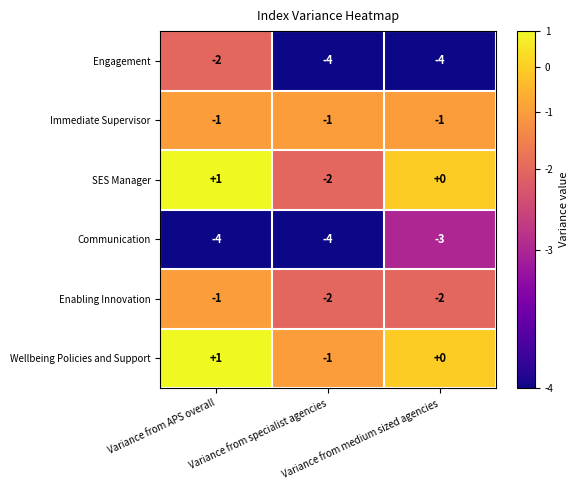

Which series has the largest total across all categories?

Wellbeing Policies and Support